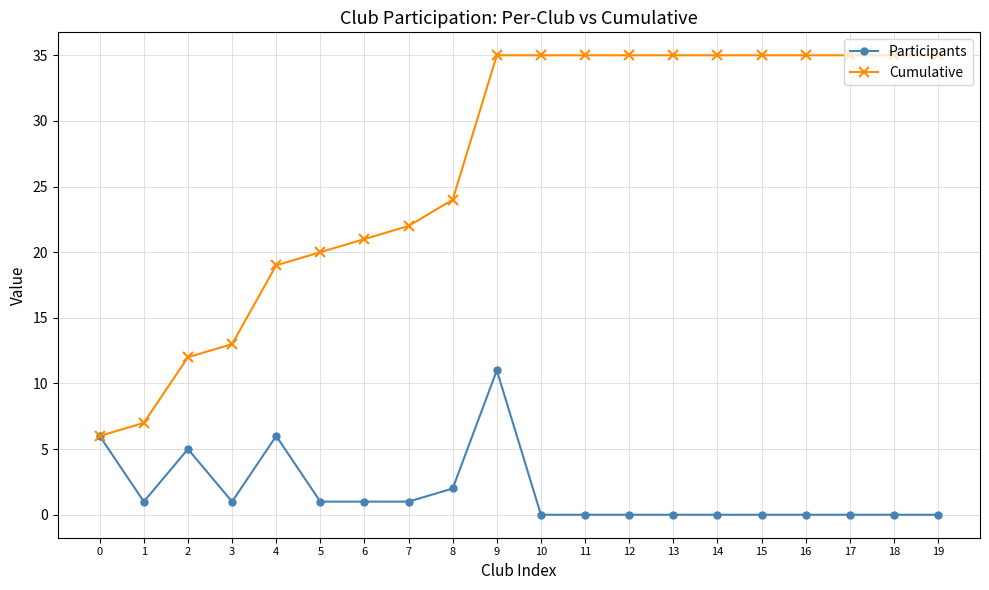

List the series in order of their overall mean, highest first.

Cumulative, Participants